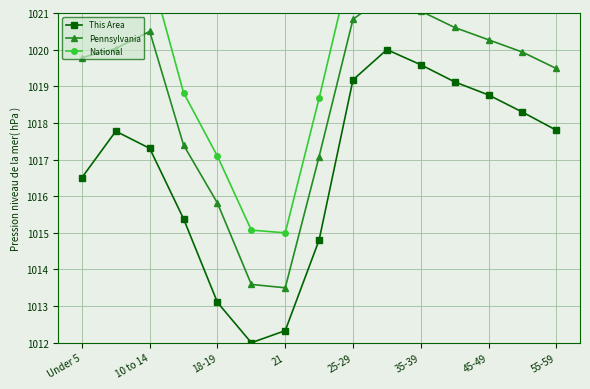

True or false: This Area has a value of 1012.3 at 21.

True